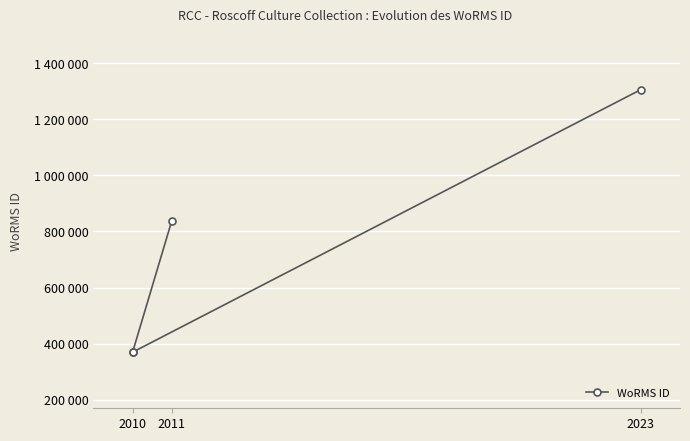

True or false: there are more than 2 points higher than both neighbors.

False